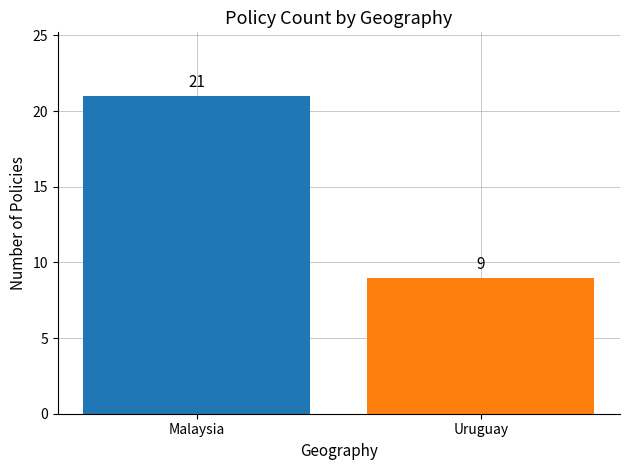

The chart shows a value of 9 at Uruguay. True or false?

True